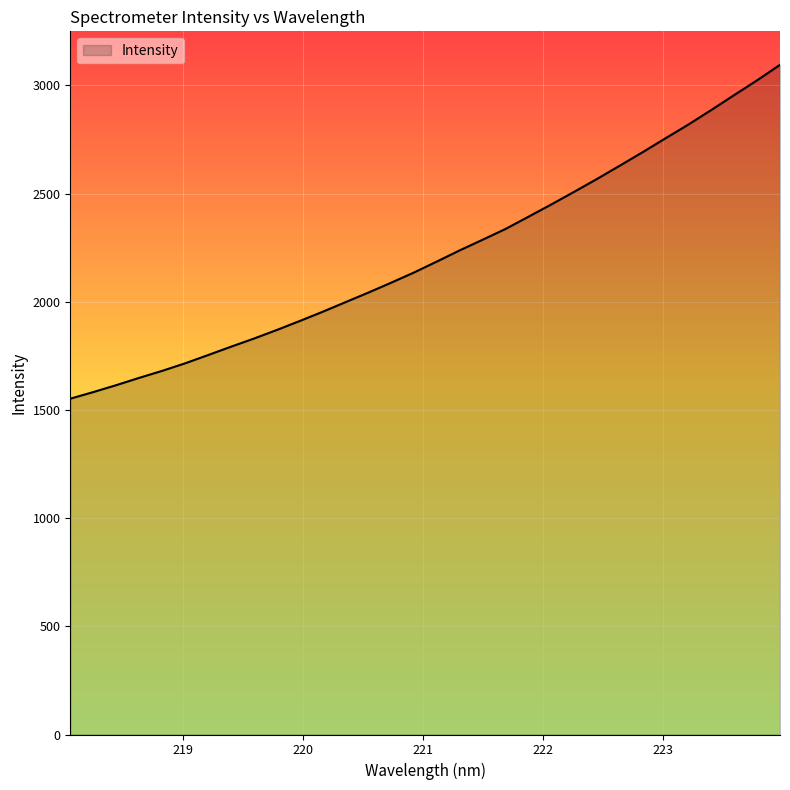

What is the difference between the maximum and minimum values?

1543.1